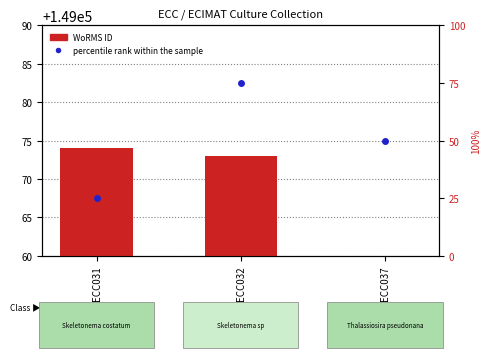

What is the difference between the maximum and minimum values in the WoRMS ID series?

140